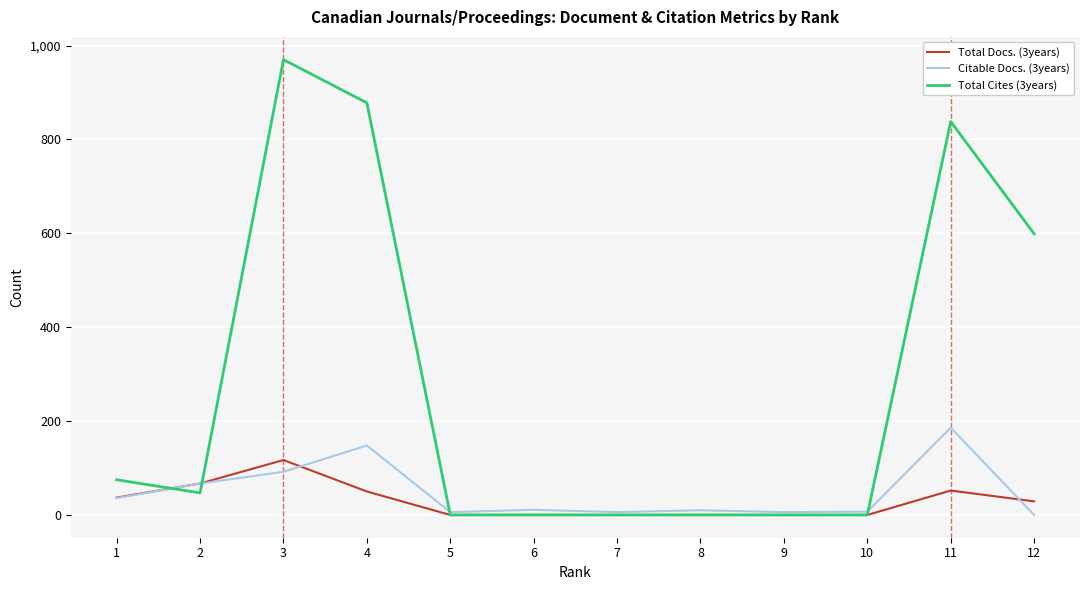

List the series in order of their peak value, lowest first.

Total Docs. (3years), Citable Docs. (3years), Total Cites (3years)